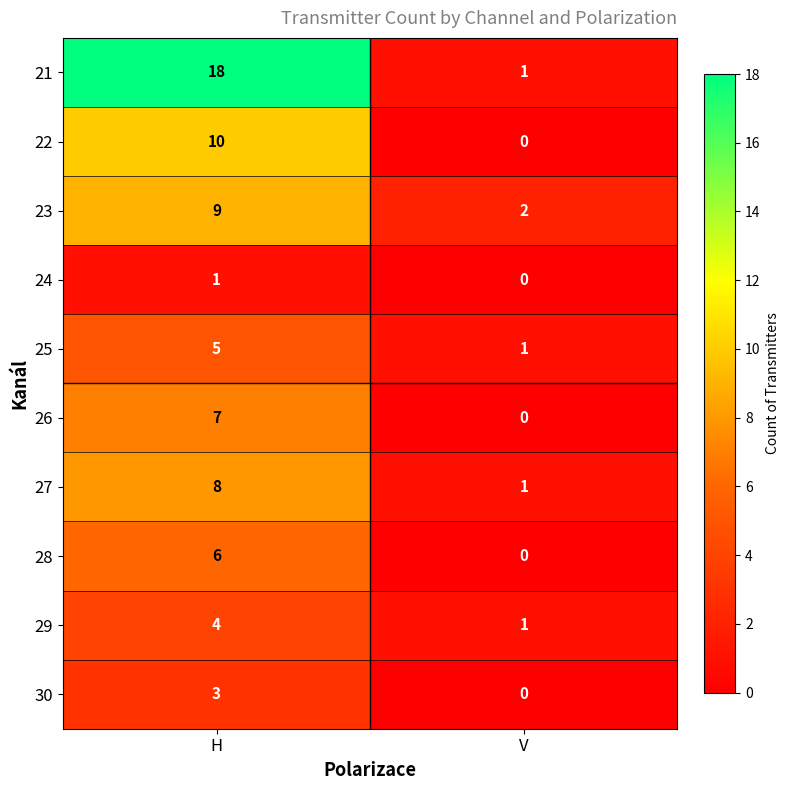

The 27 series shows 11 at H. True or false?

False